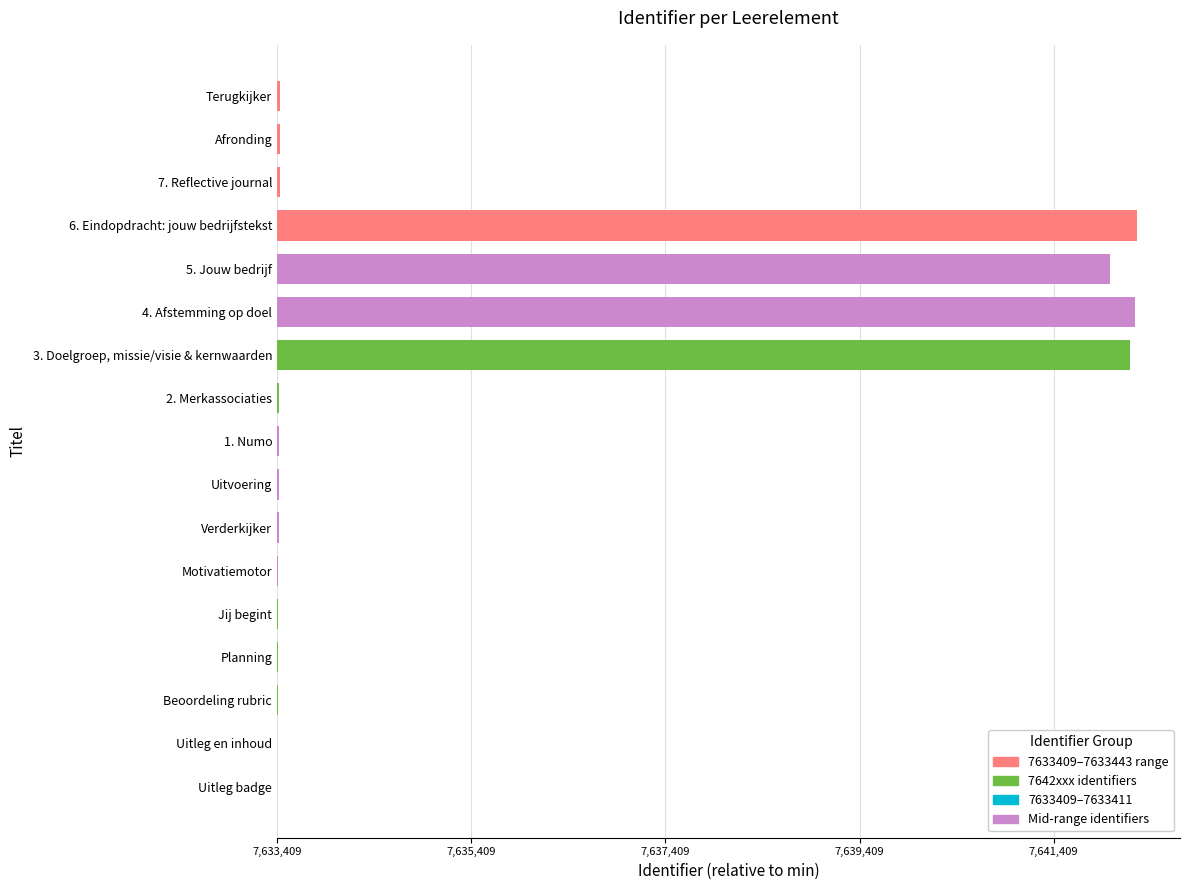

Are the bars horizontal?

Yes